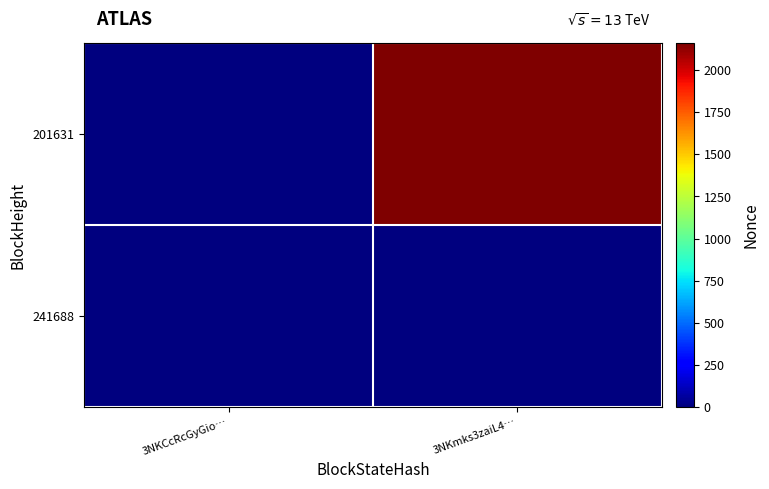

At how many categories does at least one series exceed 191?

1